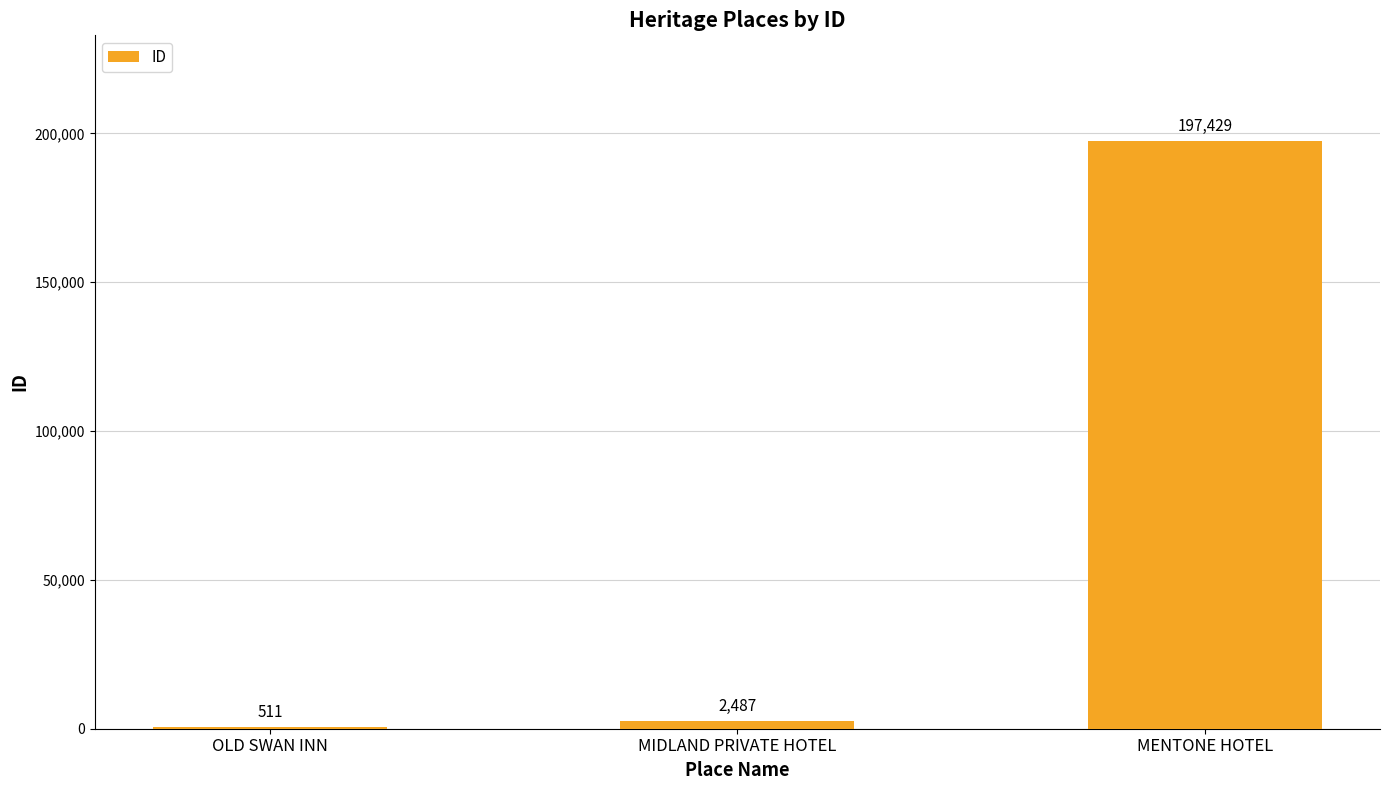

What value does the data have at MIDLAND PRIVATE HOTEL, to the nearest 10?

2490